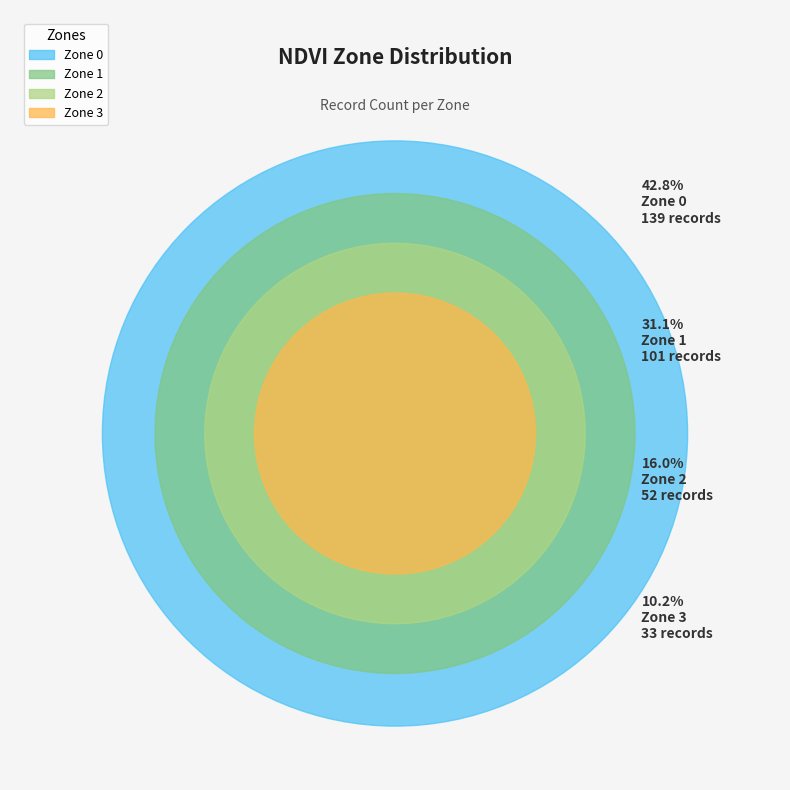

To the nearest percent, what is the combined percentage of Zone 1 and Zone 3?

41%